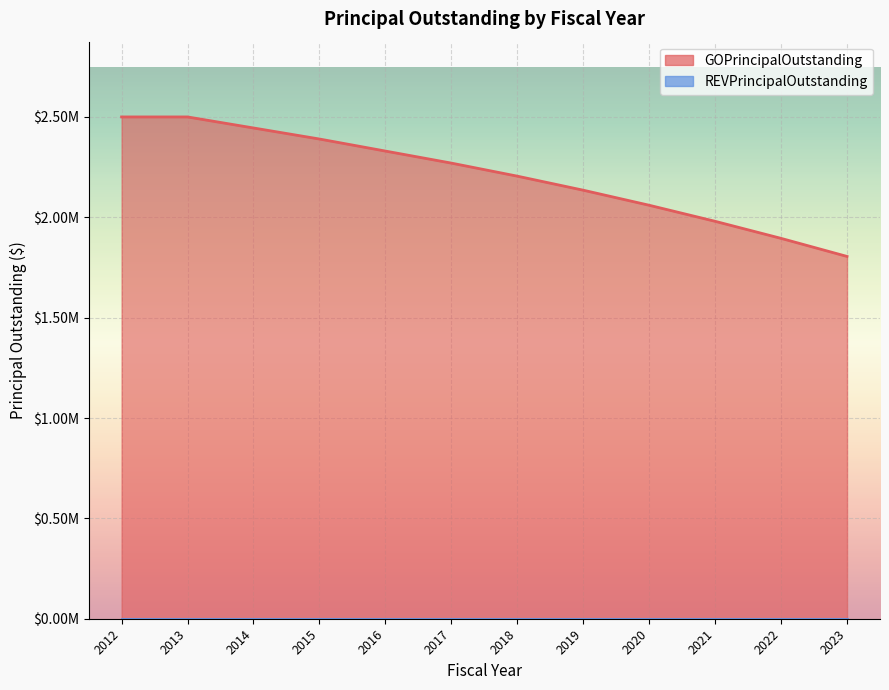

Read the value at 2020.

2060000